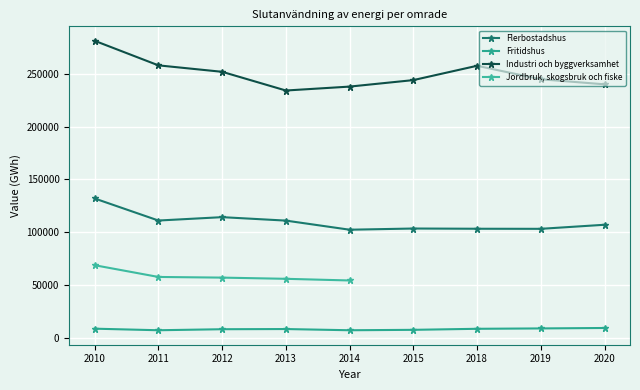

Is the value of Jordbruk, skogsbruk och fiske at 2011 greater than the value of Flerbostadshus at 2015?

No